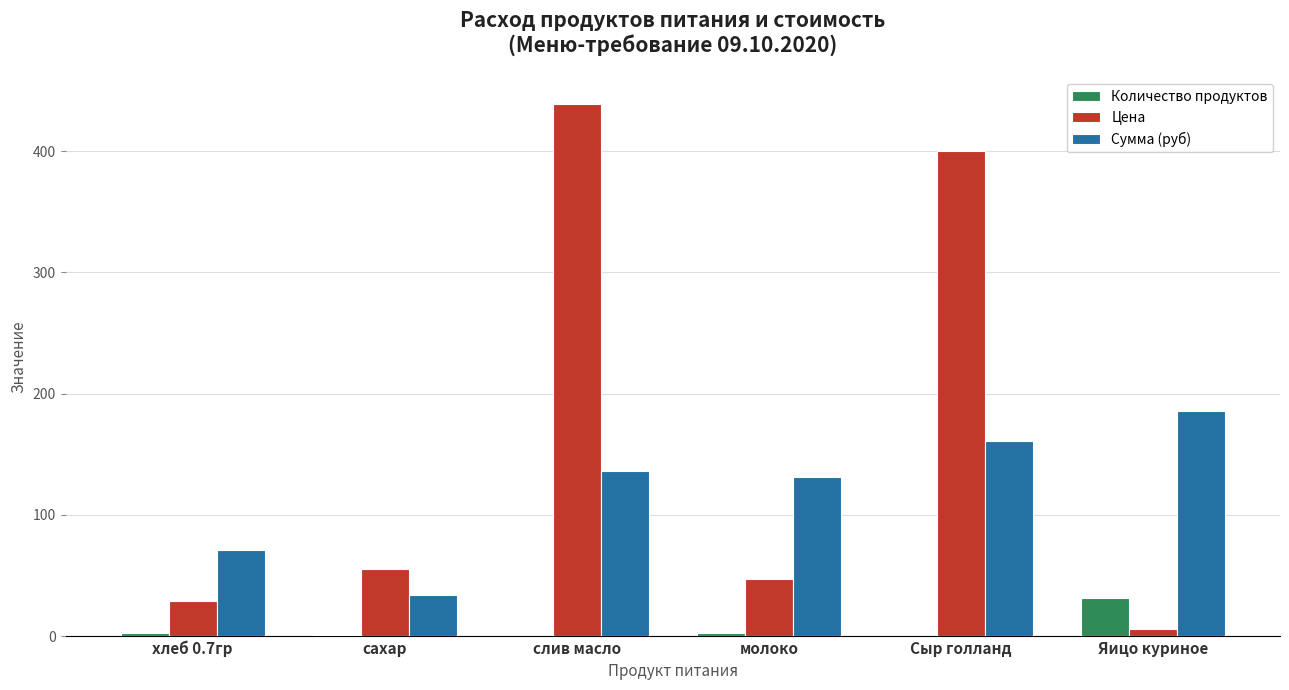

What is the sum of all Цена values?

975.5